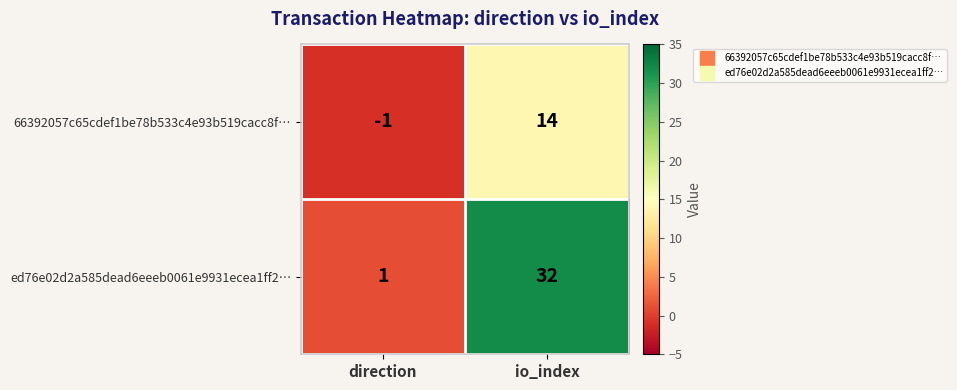

At which label is 66392057c65cdef1be78b533c4e93b519cacc8f… closest to 6?

direction